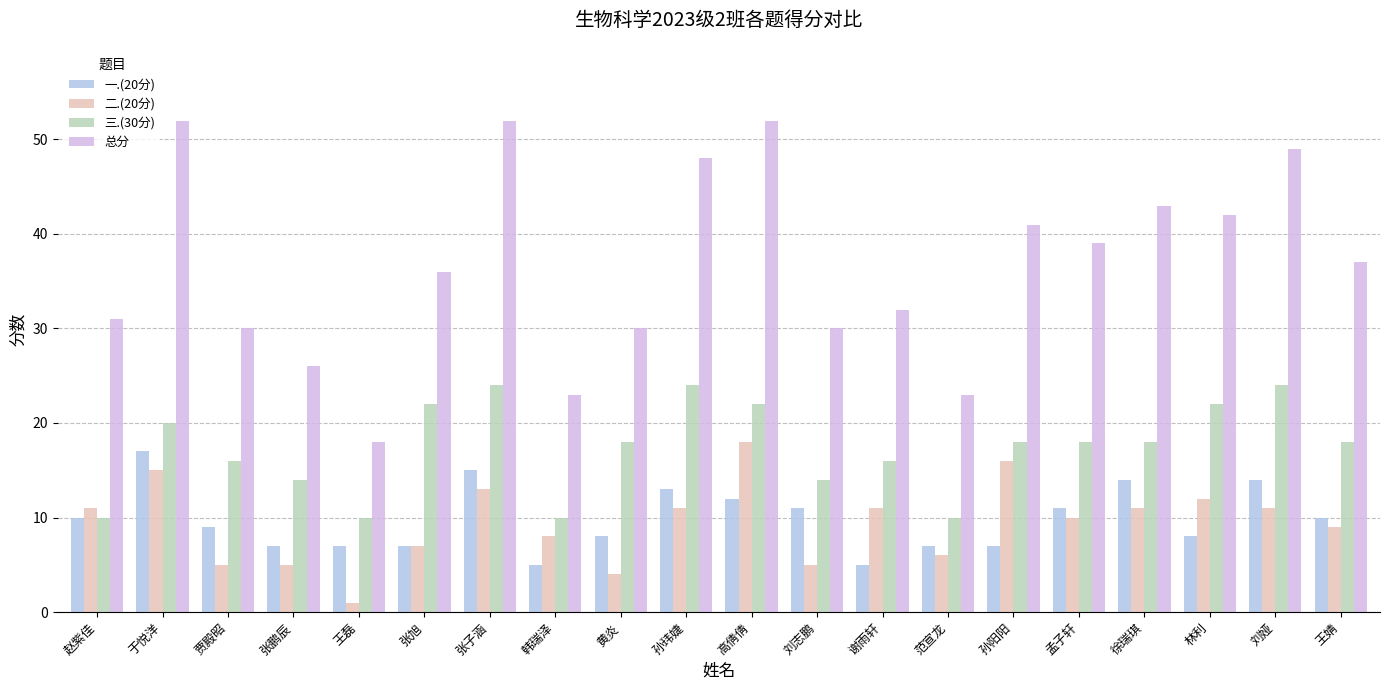

What value does the 二.(20分) series have at 高倩倩?

18